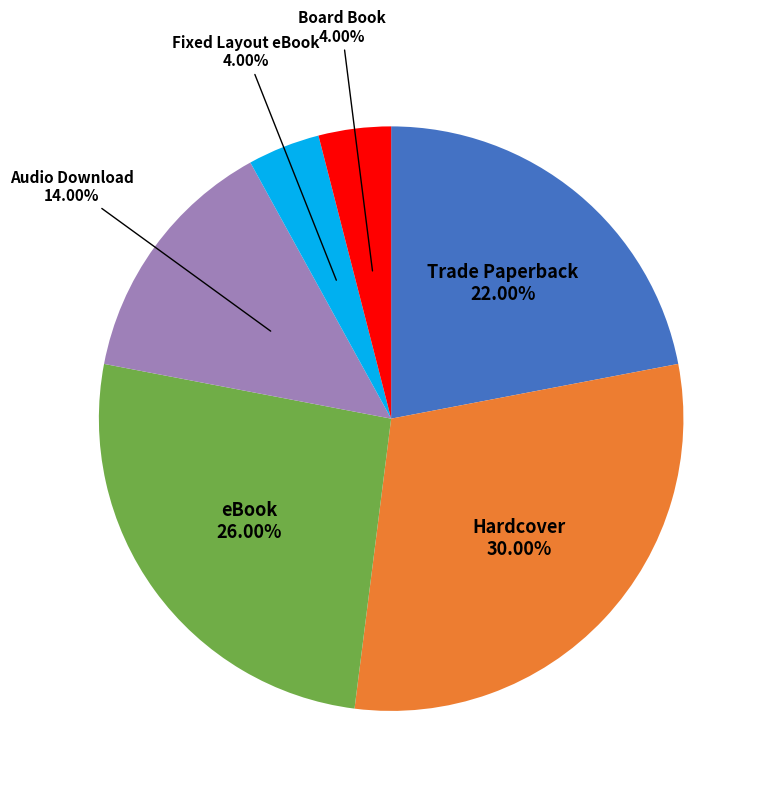

How many slices are in this pie chart?

6